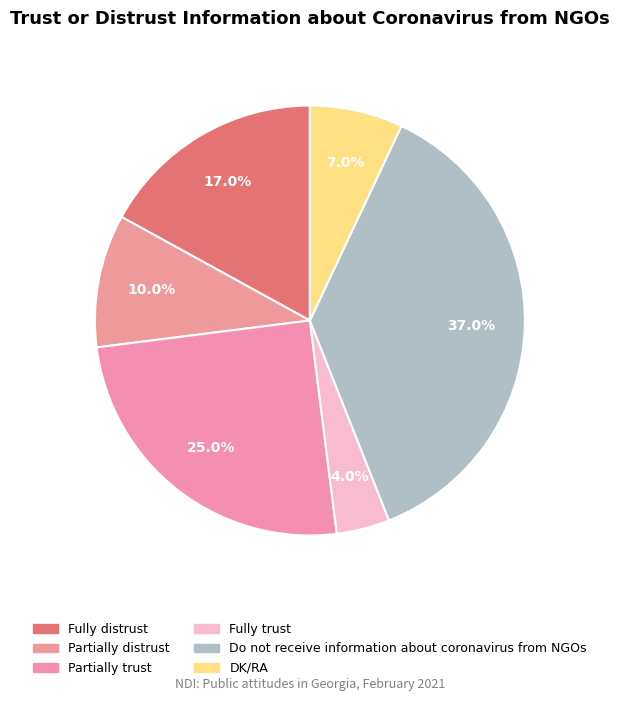

To the nearest percent, what is the average slice percentage?

17%